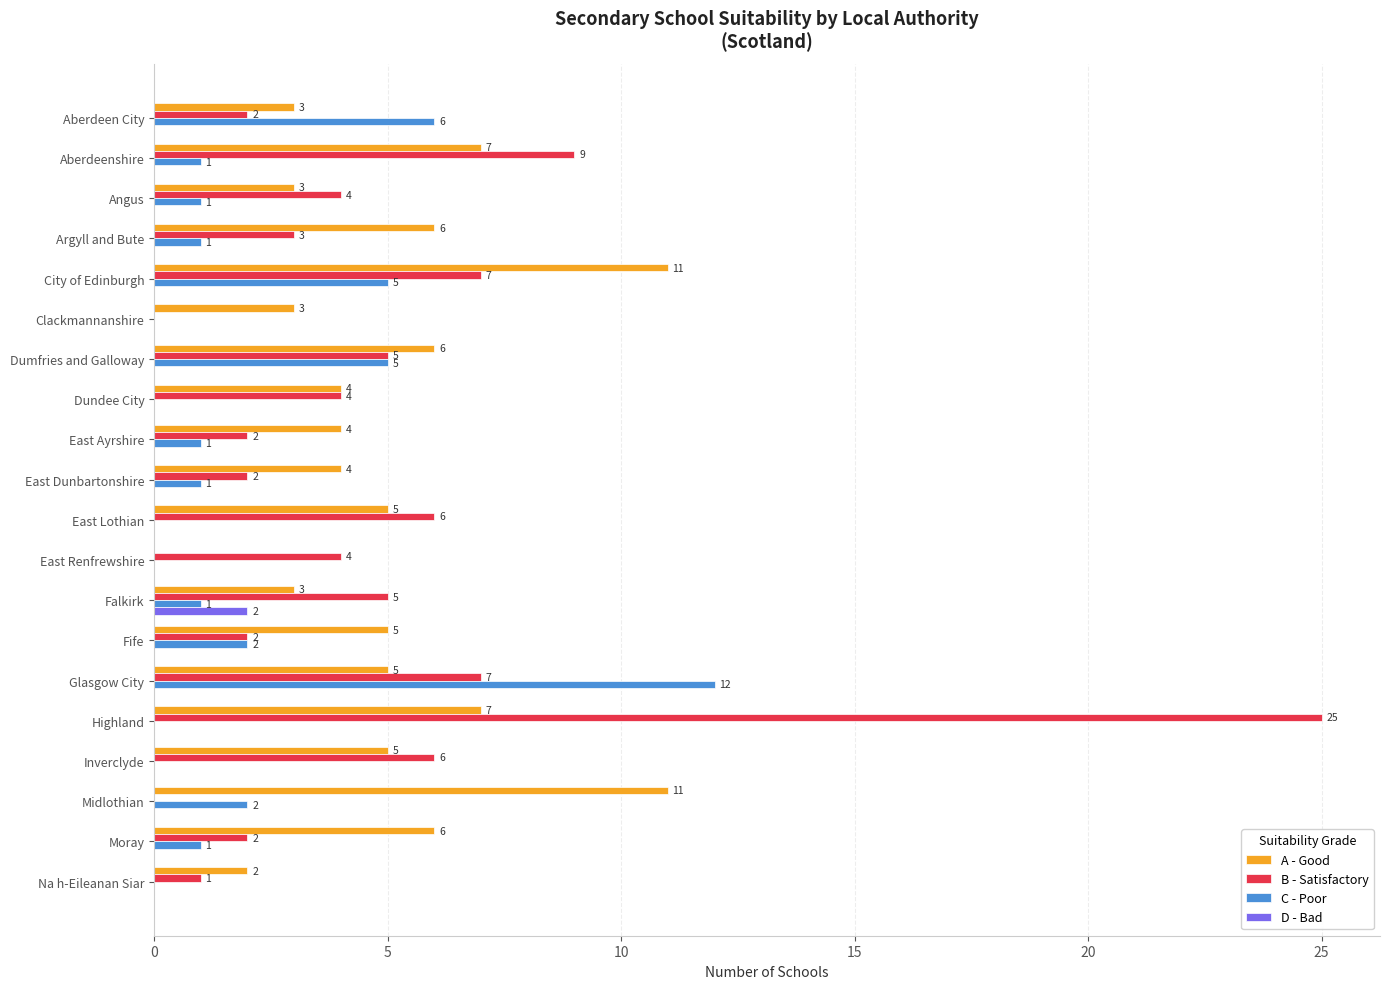

What is the maximum value for B - Satisfactory?

25